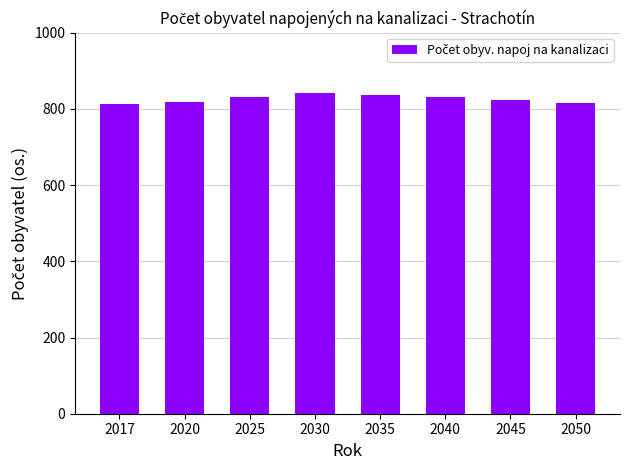

The value at 2017 is 222. True or false?

False